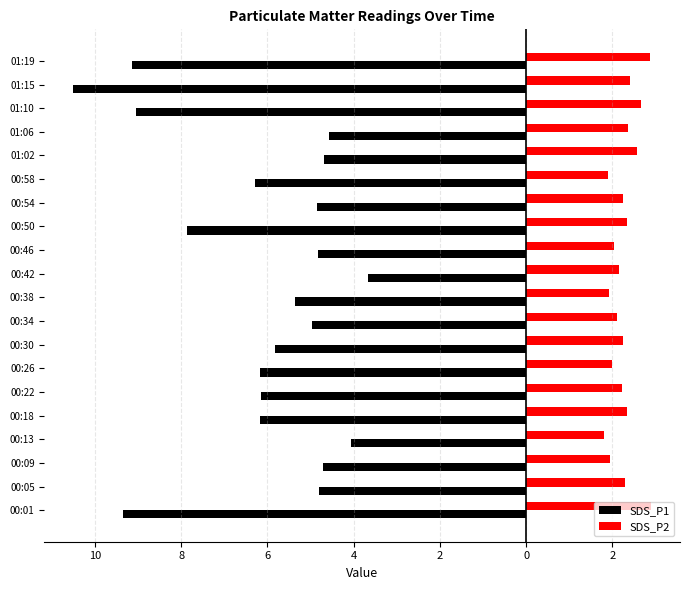

What are all the series names shown in the legend?

SDS_P1, SDS_P2